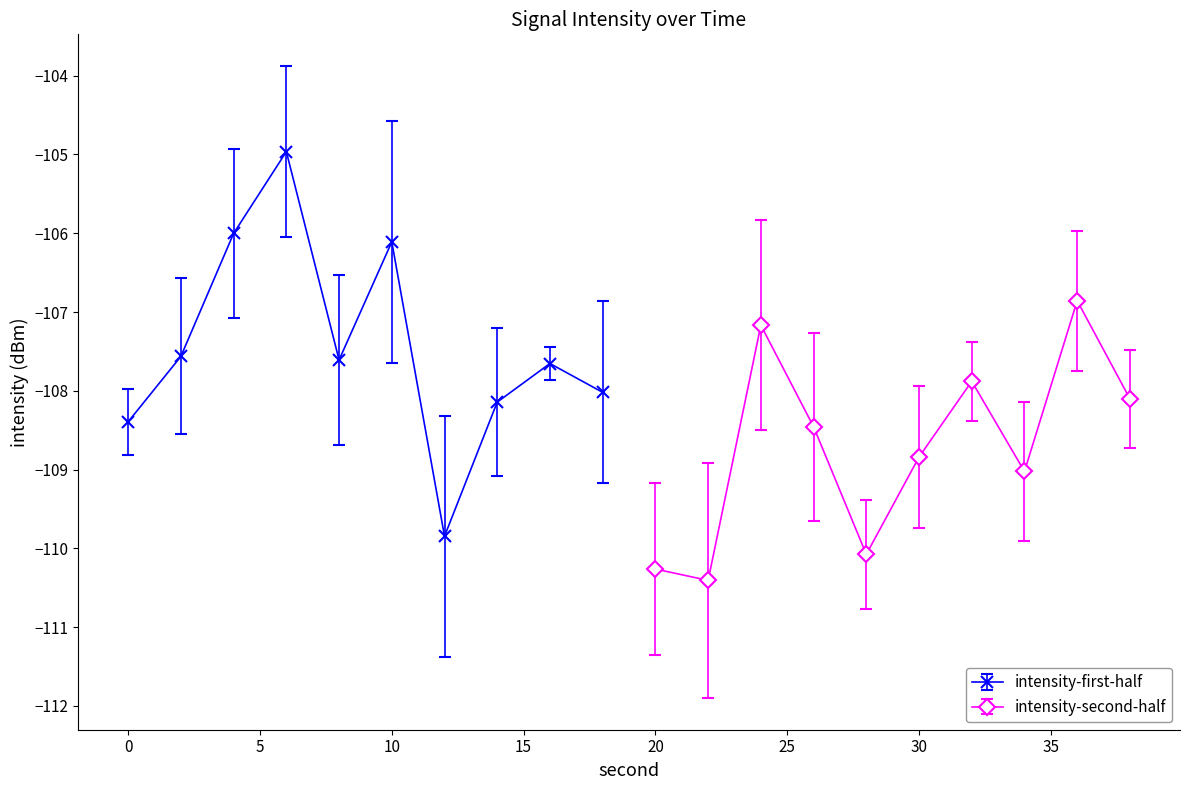

True or false: minute and intensity(dBm) intersect in this chart.

False